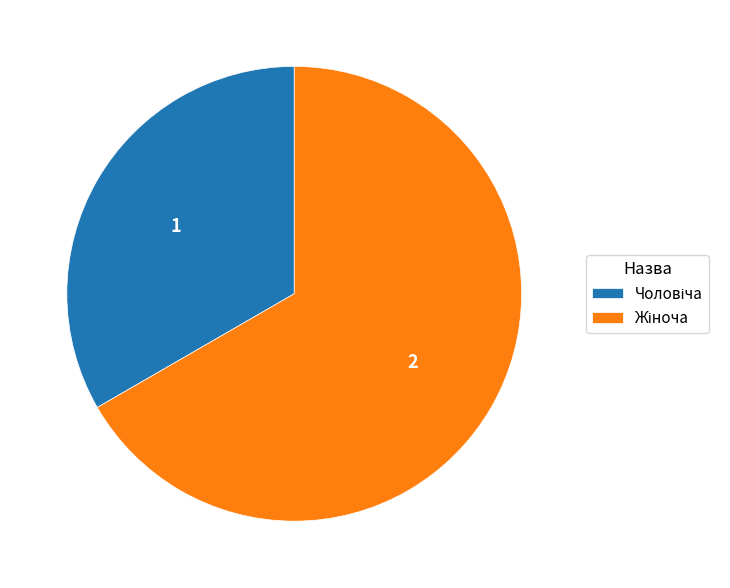

Is there any slice that represents more than half of the pie?

Yes